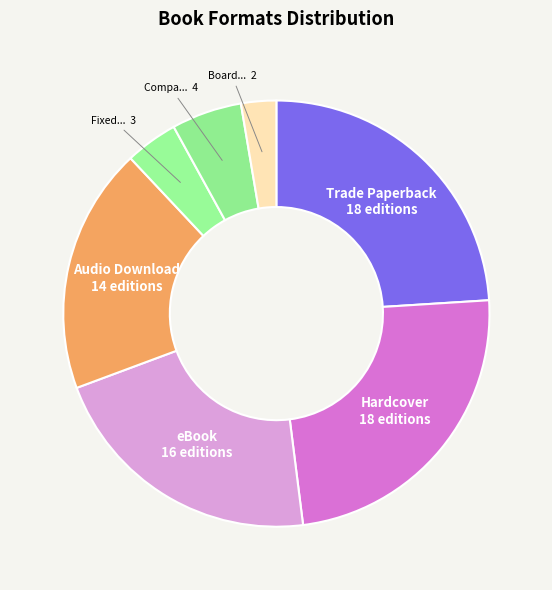

How many slices are in this pie chart?

7